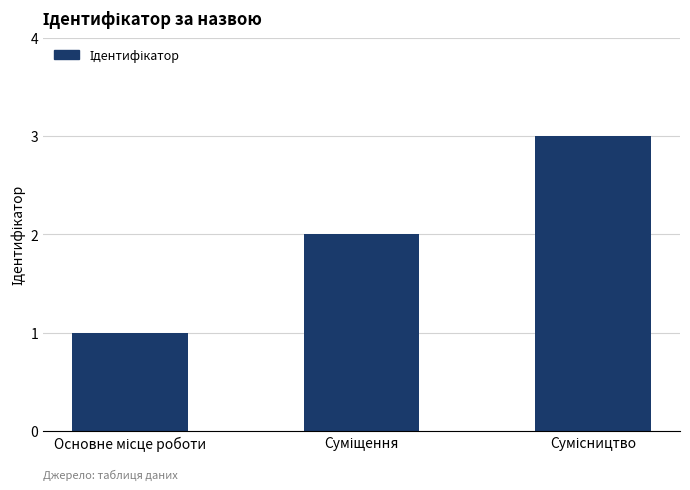

Count the values in the range 1 to 3.

3